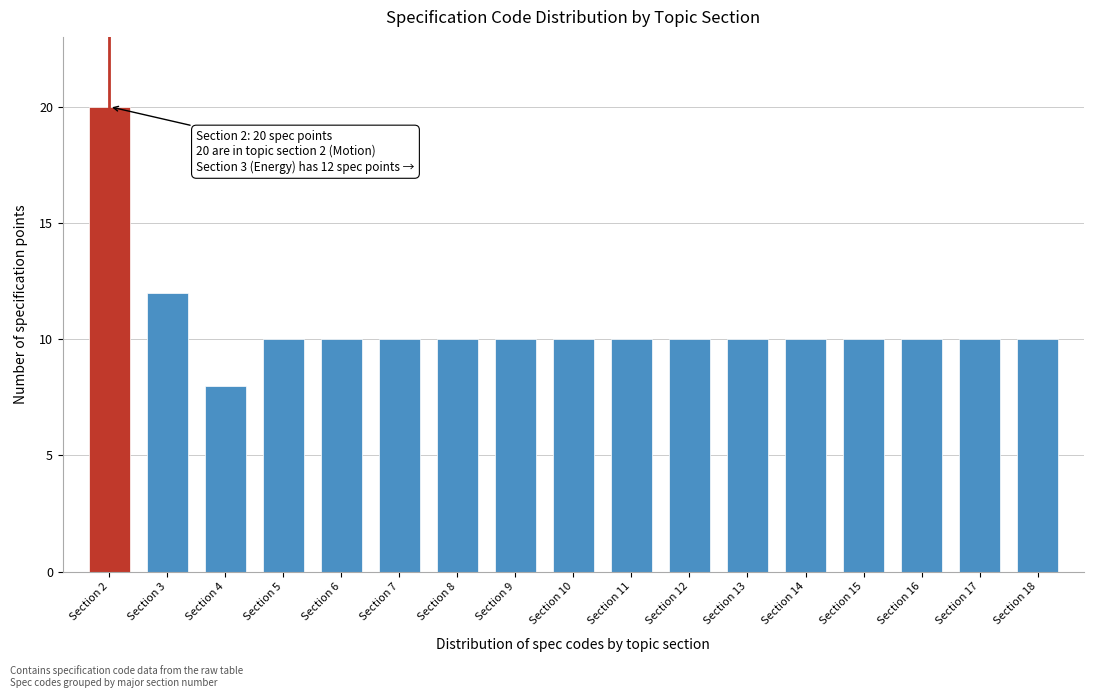

Reading left to right, extract all data points from this chart.

Section 2=20	Section 3=12	Section 4=8	Section 5=10	Section 6=10	Section 7=10	Section 8=10	Section 9=10	Section 10=10	Section 11=10	Section 12=10	Section 13=10	Section 14=10	Section 15=10	Section 16=10	Section 17=10	Section 18=10